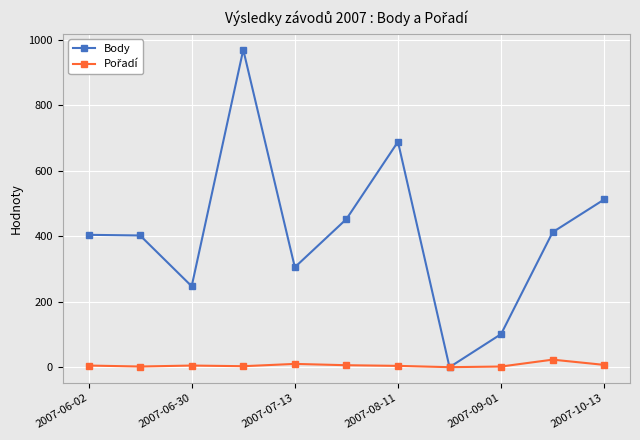

True or false: Body has more than 0 points higher than both neighbors.

True